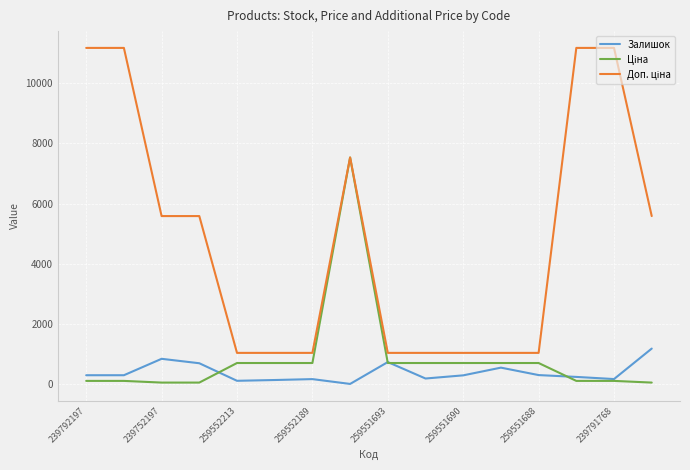

What is the greatest value displayed?

11169.0